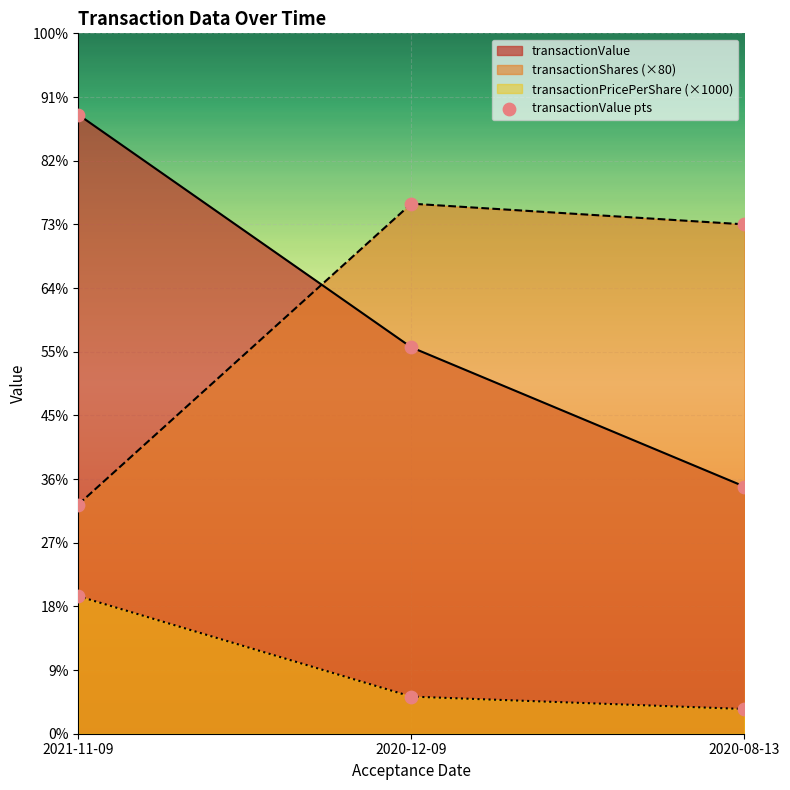

At which category is the sum across all series the highest?

2021-11-09